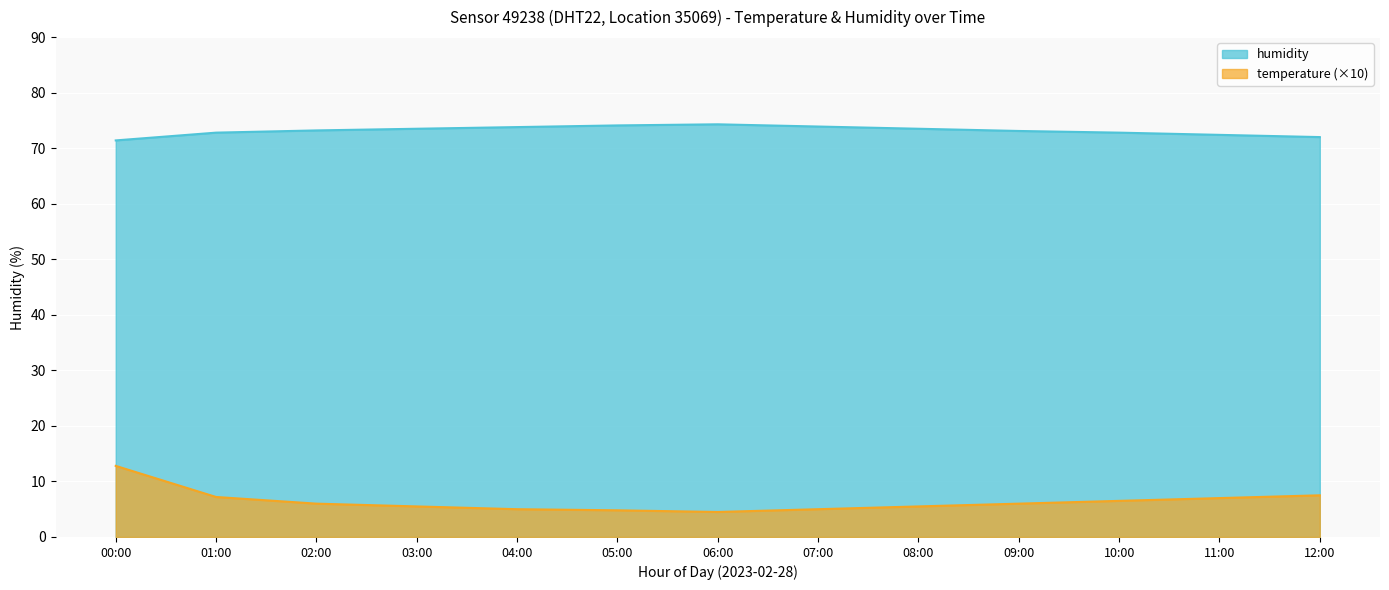

The temperature series shows 7.2 at 01:00. True or false?

True